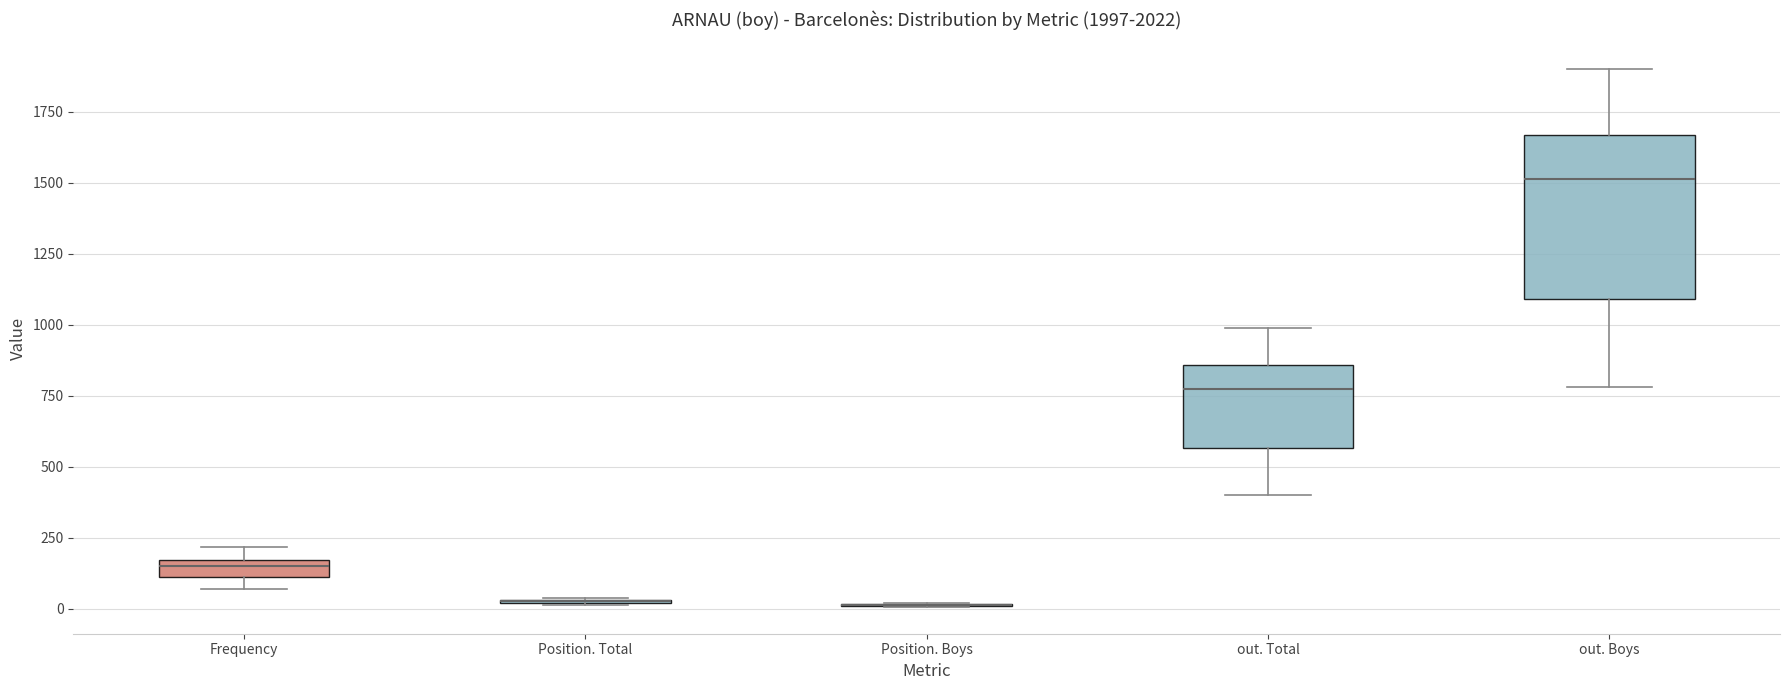

Which box is the tallest, from its lower edge to its upper edge?

out. Boys